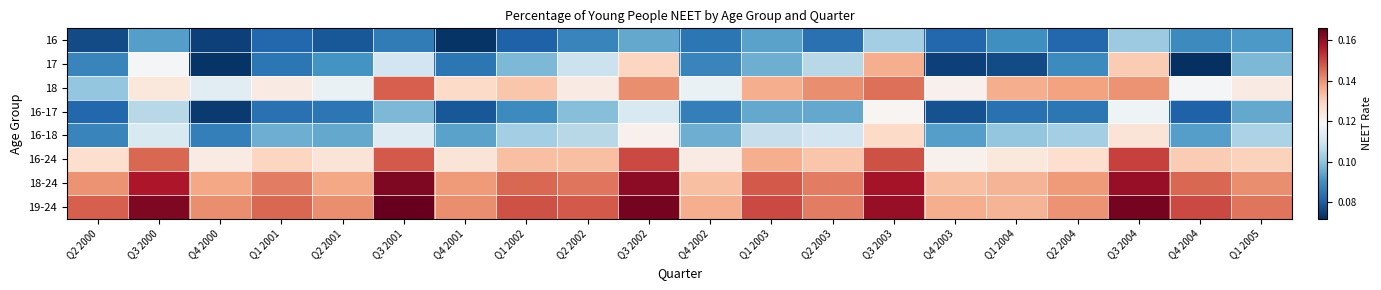

List the series in order of their peak value, highest first.

19-24, 18-24, 16-24, 18, 17, 16-18, 16-17, 16